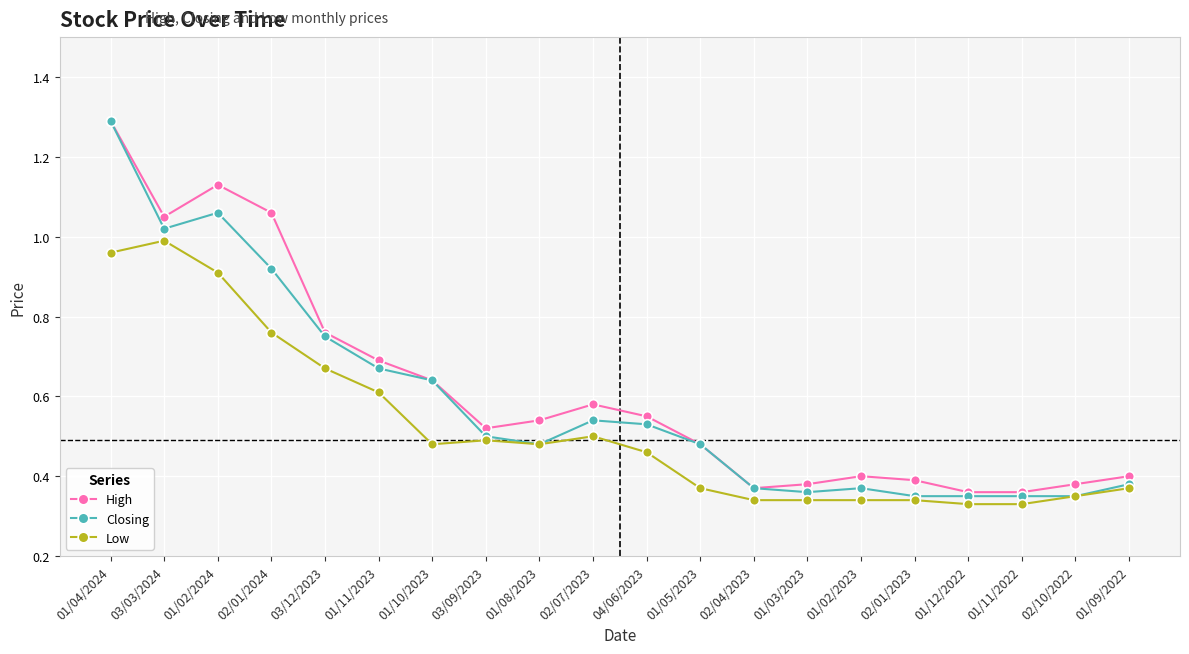

Which series has the largest range (max minus min)?

Closing